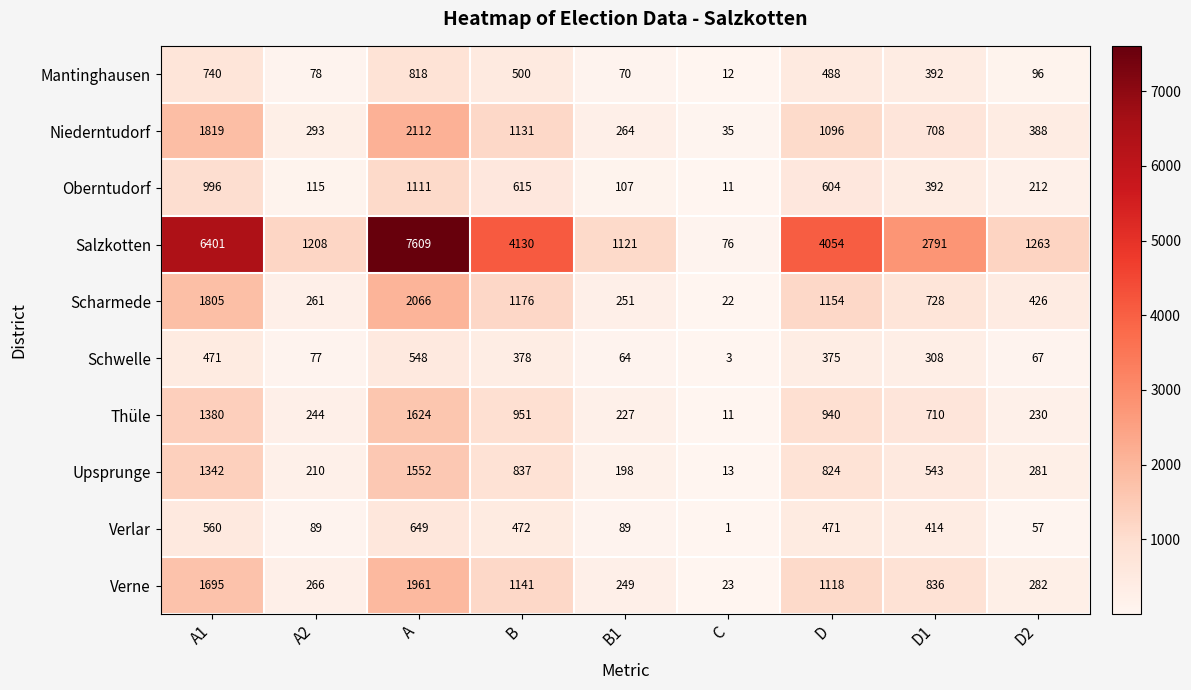

At which category is the sum across all series the highest?

A